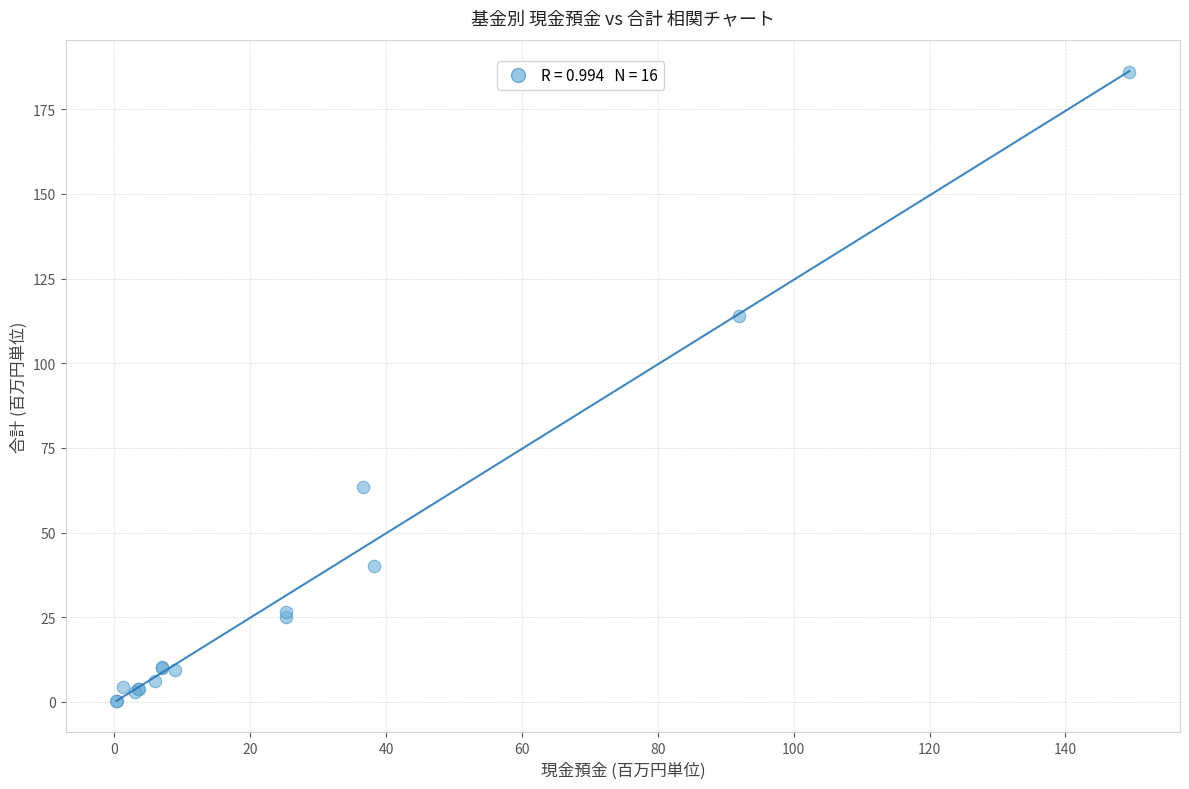

What Y value in the scatter plot is closest to 93?

114.0